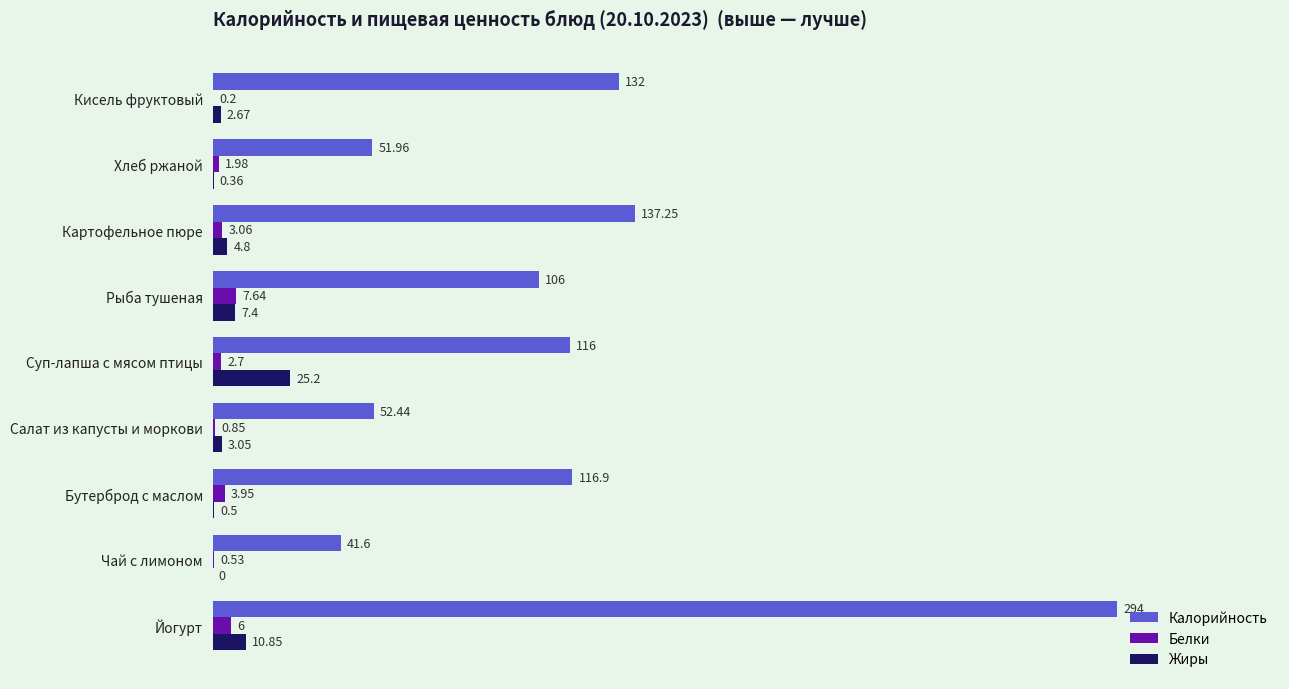

At which label is Белки closest to 3?

Картофельное пюре